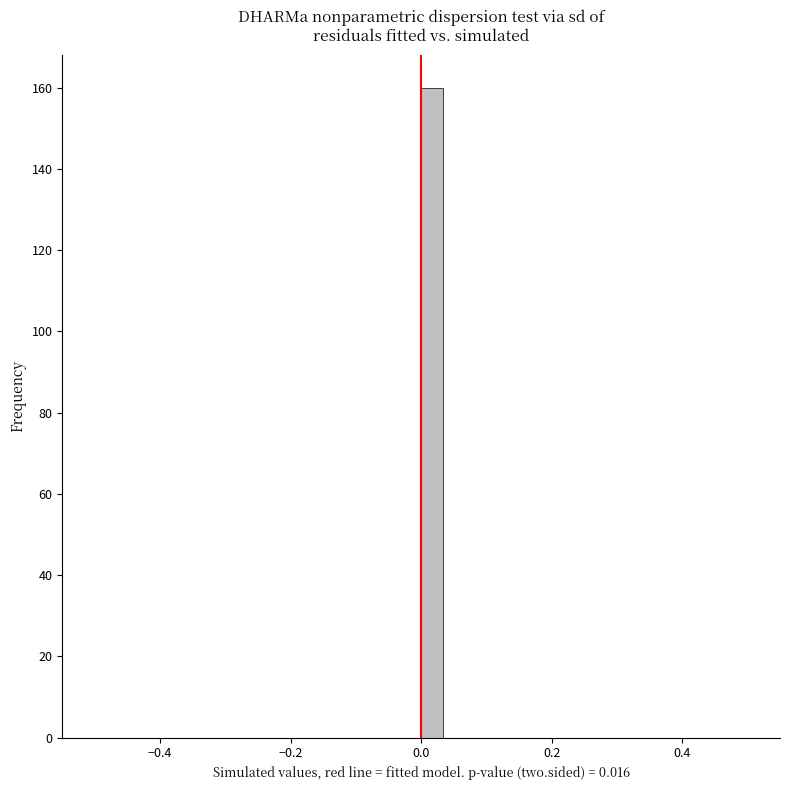

Read against the x-axis, roughly where is the centre of the tallest bar?

0.02